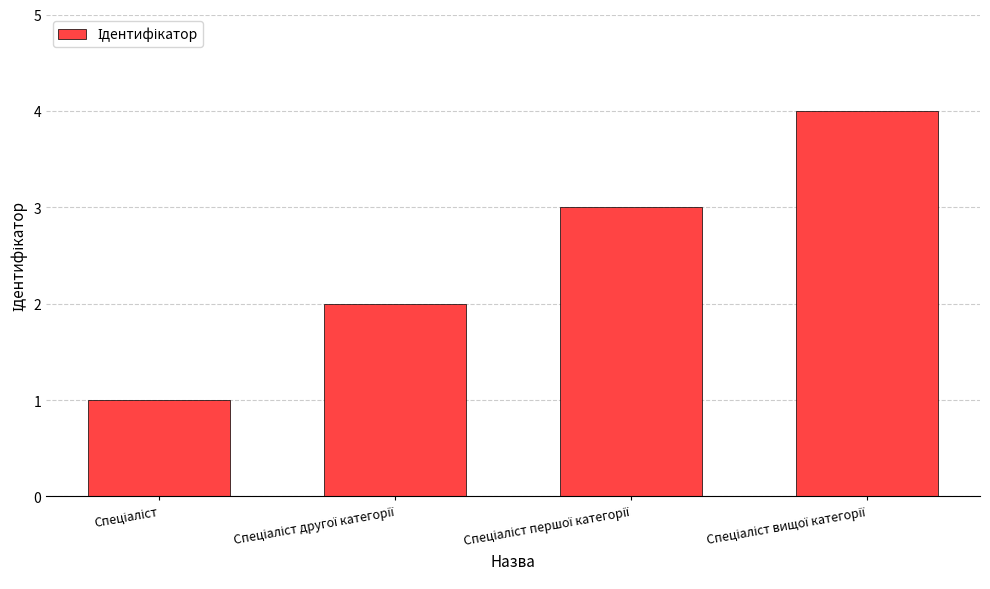

What is the greatest value displayed?

4